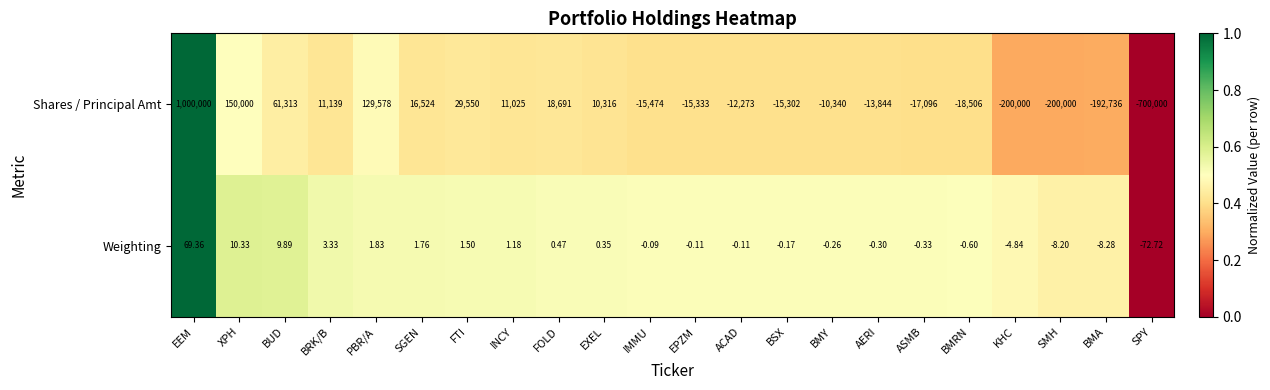

What is the maximum value shown in the chart?

1000000.0